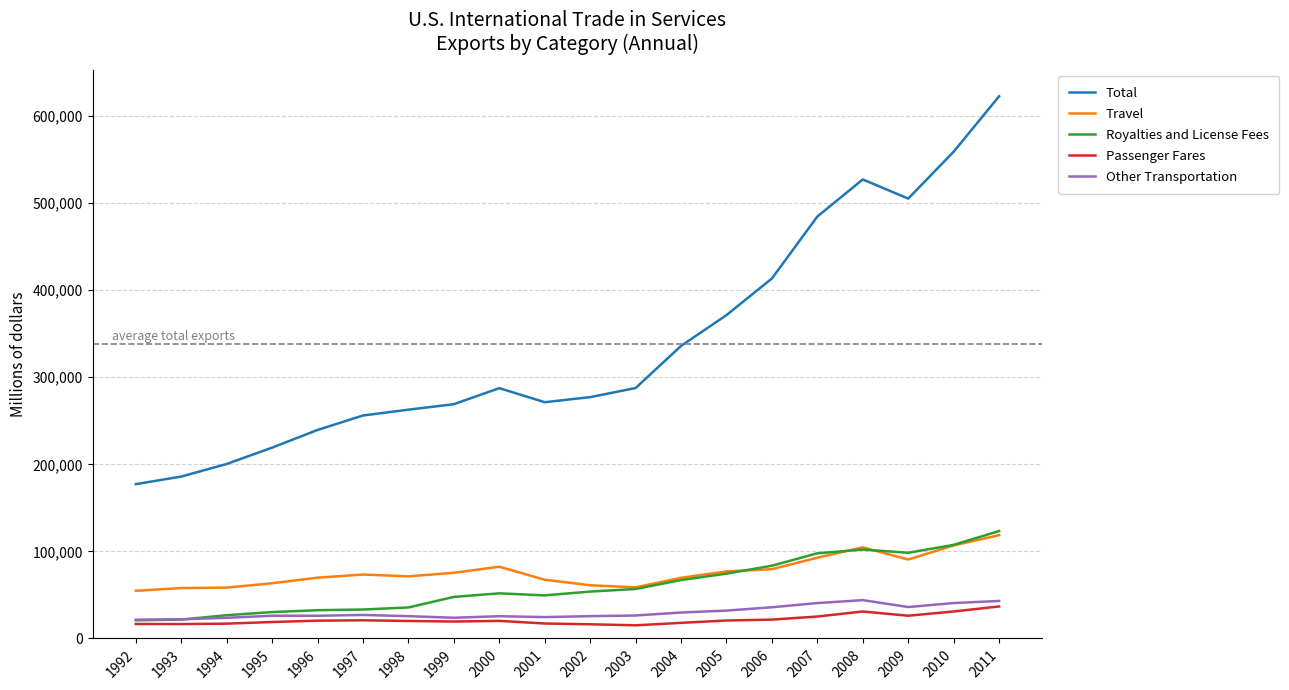

How many lines are shown in the chart?

5